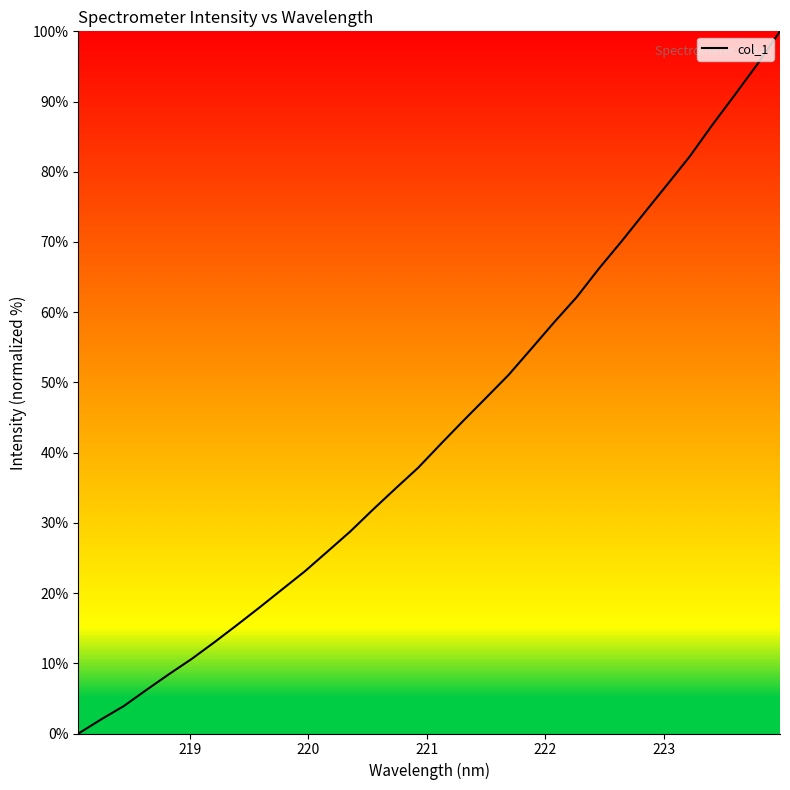

How many distinct data groups are displayed?

1